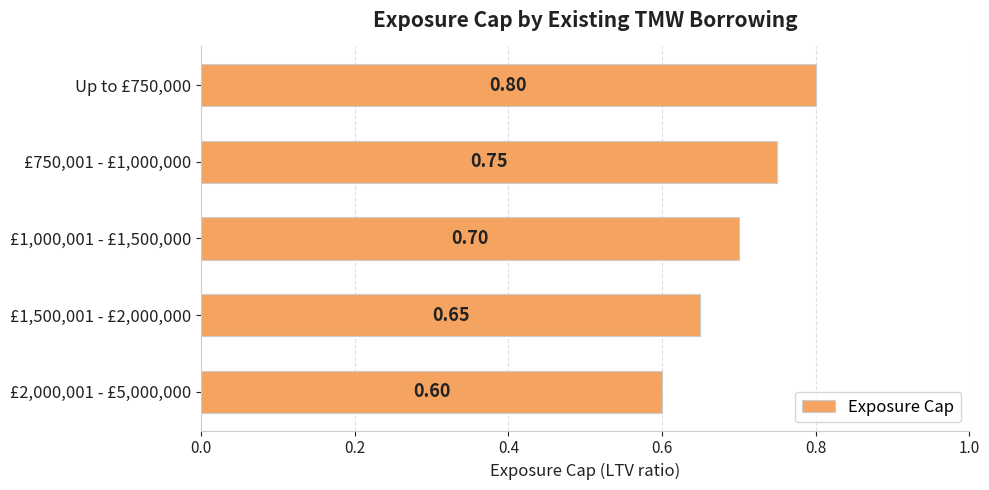

What is the average value?

0.7